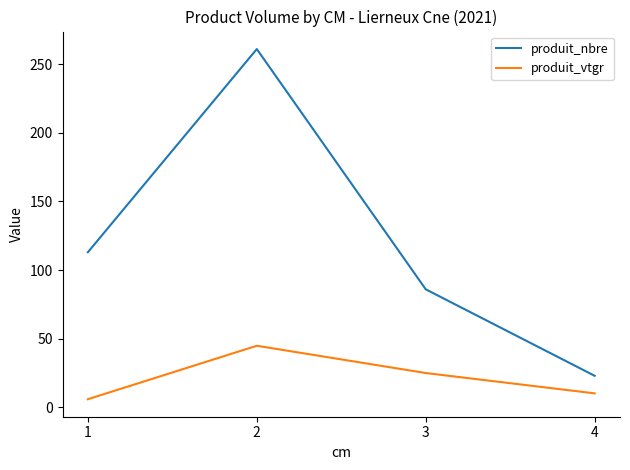

Which series has the largest total across all categories?

produit_nbre